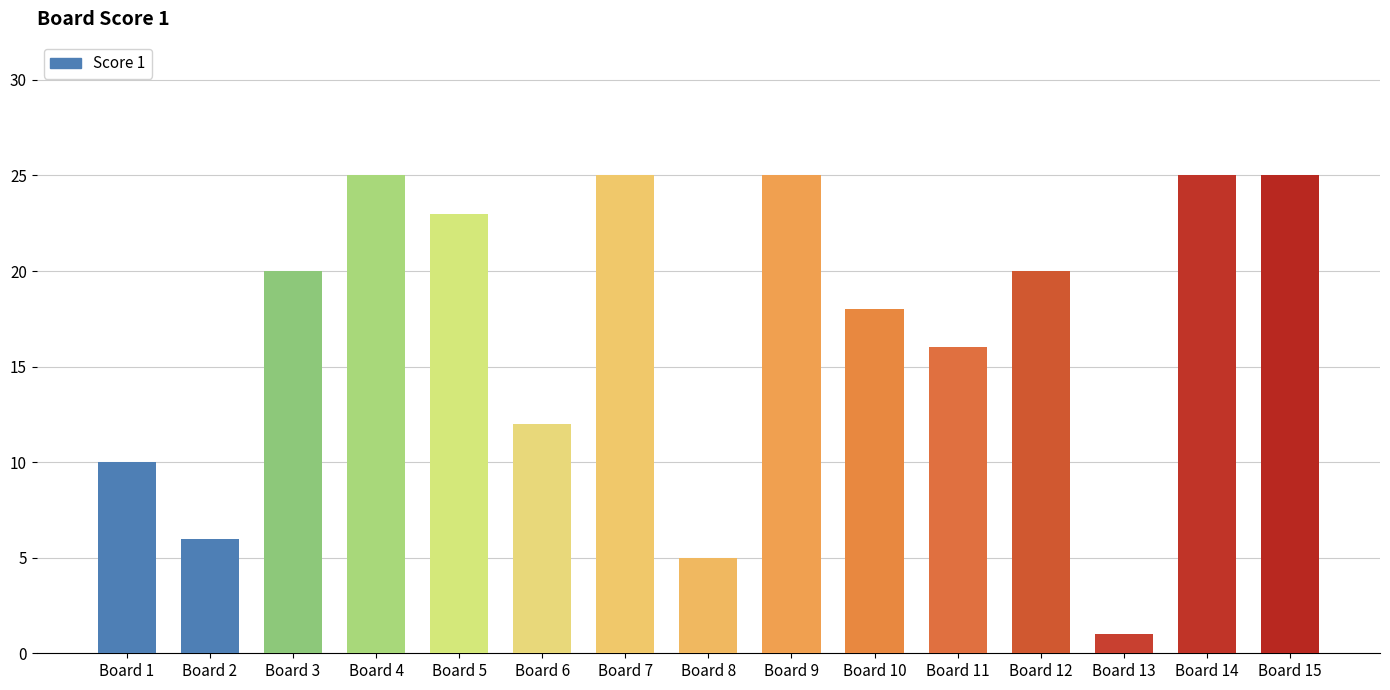

Which has a higher value, Board 13 or Board 4?

Board 4